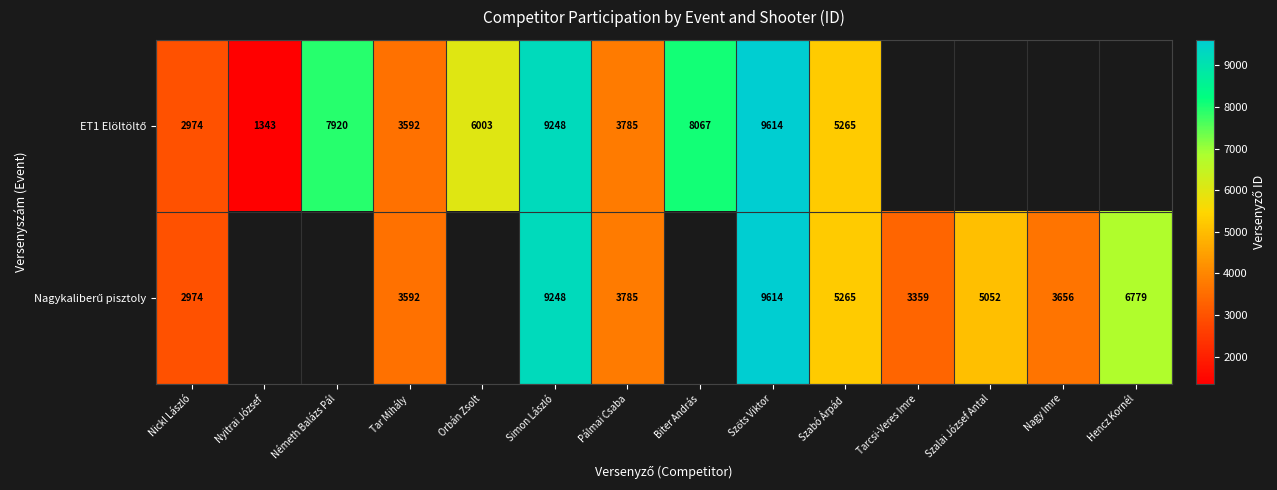

What is the total value across all series at Tar Mihály?

7184